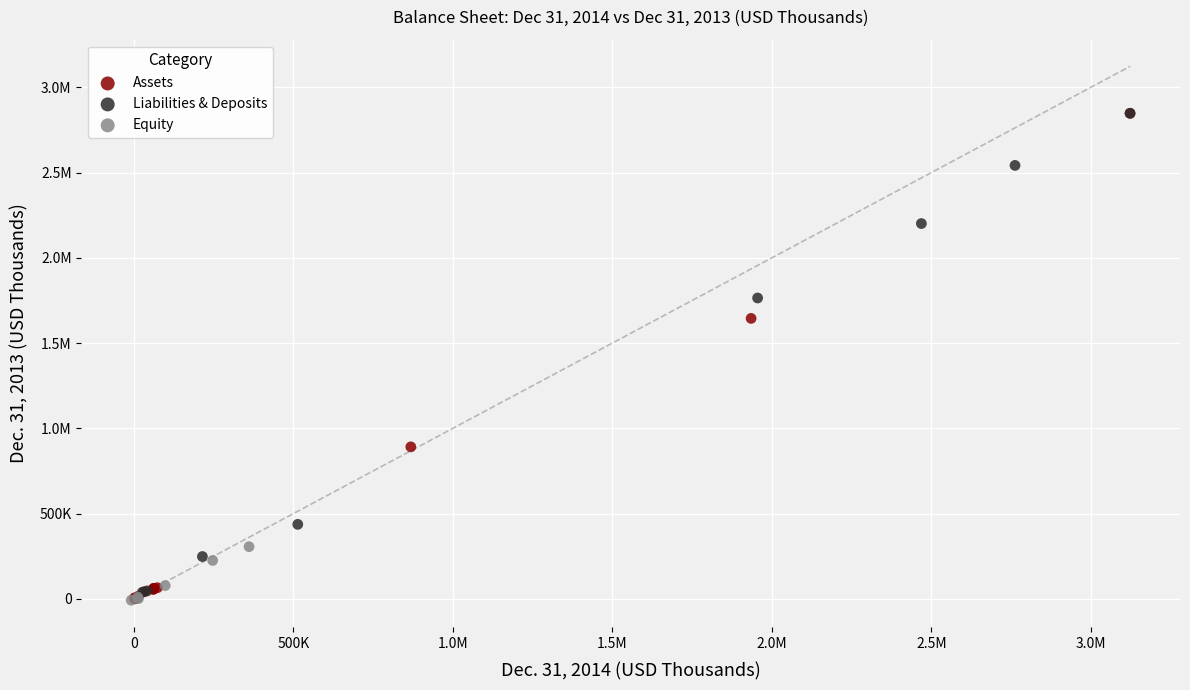

What are all the series names shown in the legend?

Assets, Liabilities & Deposits, Equity